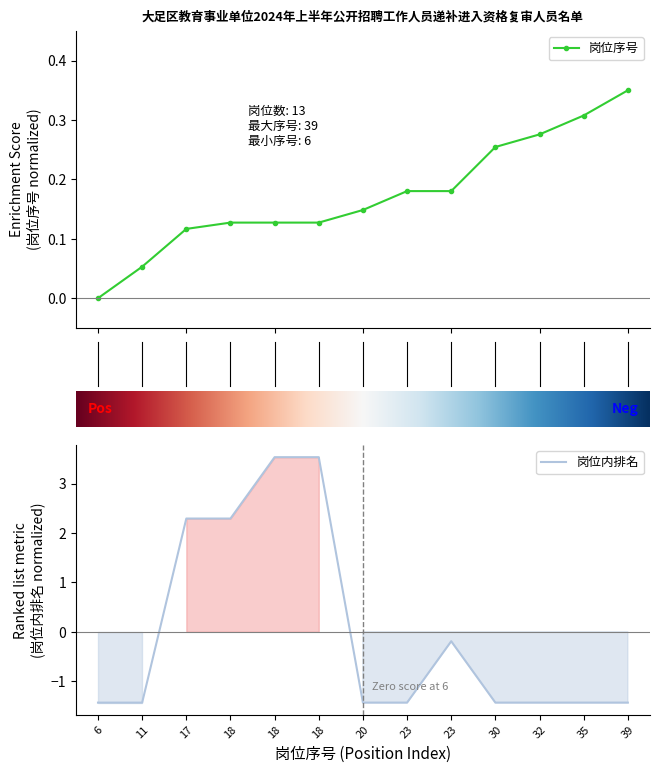

What is the difference between the 岗位内排名 values at 18 and 6?

3.7